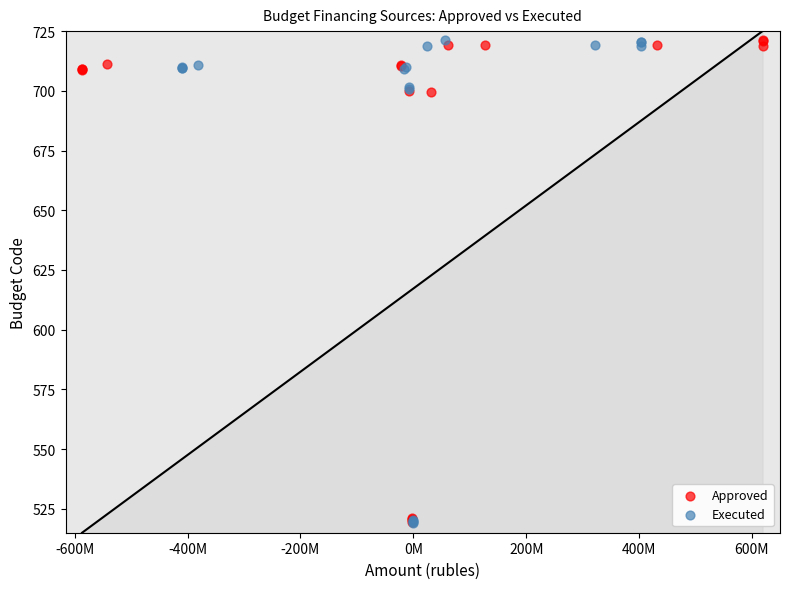

What are all the series names shown in the legend?

Approved, Executed